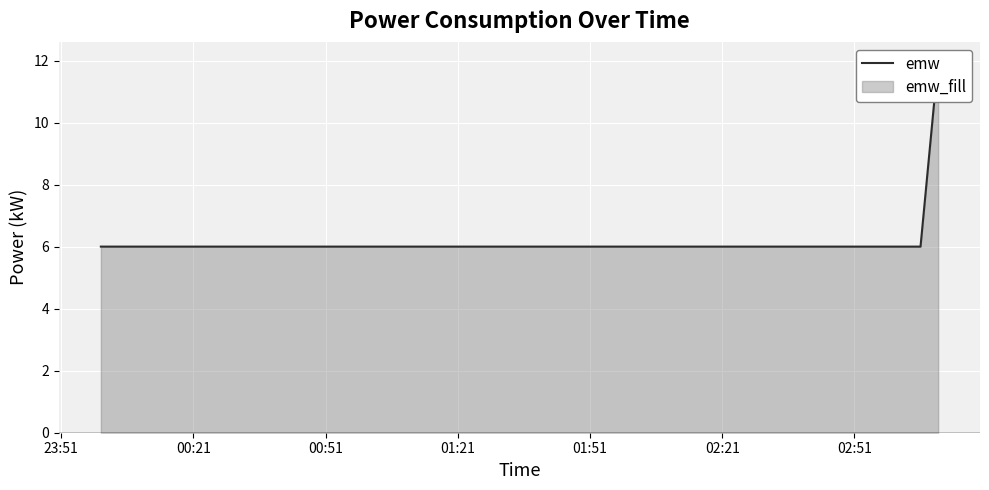

How many categories are shown in the chart?

40